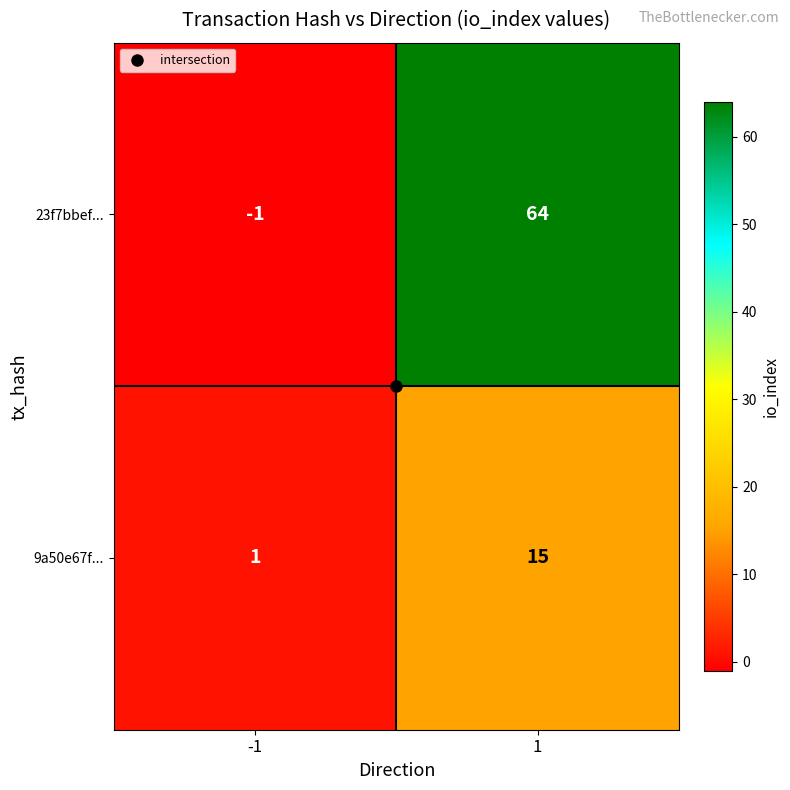

At how many categories does at least one series exceed 62?

1